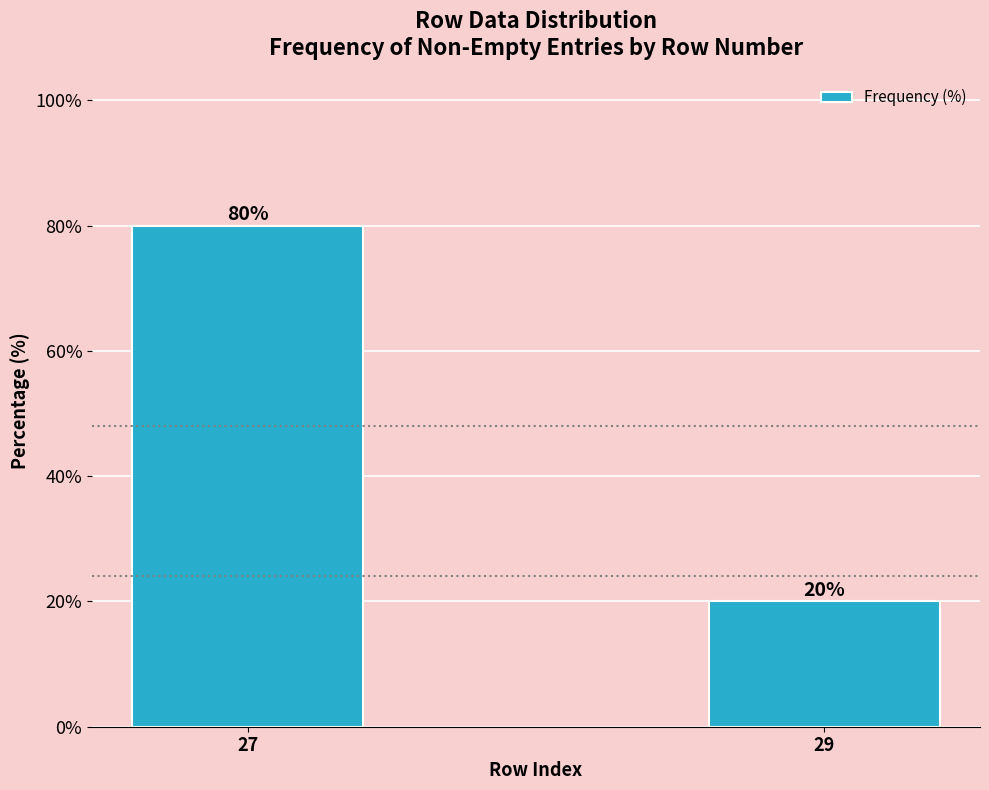

Reading right to left, extract all data points from this chart.

29=20	27=80